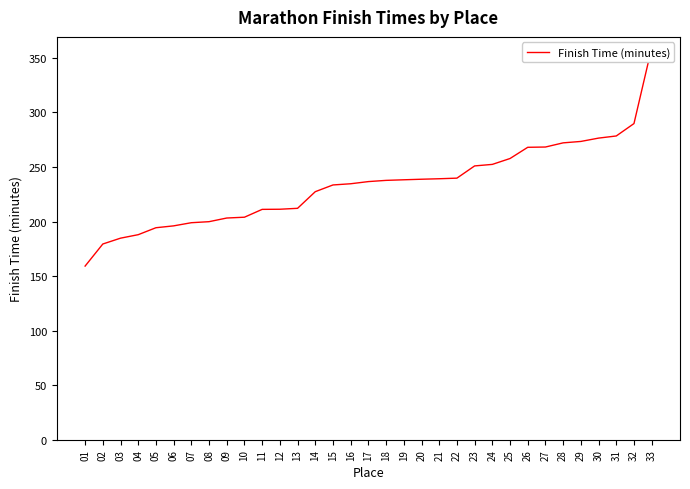

The chart shows a value of 306.4 at 09. True or false?

False